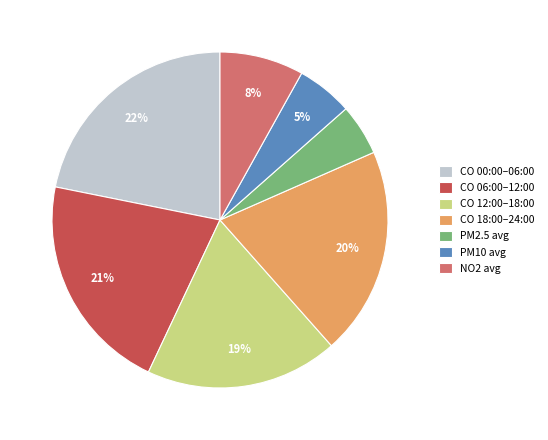

Is PM2.5 avg the majority of the pie?

No